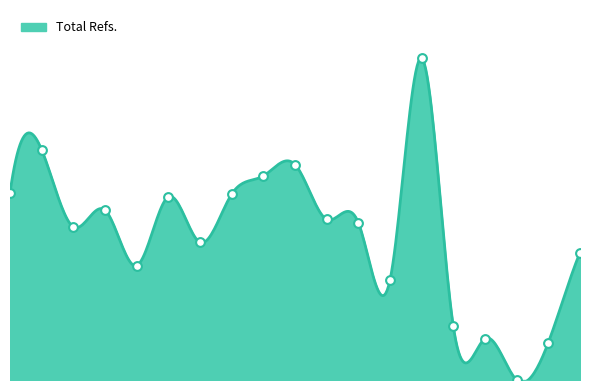

What is the ratio of the value at 9 to the value at 3?

1.3